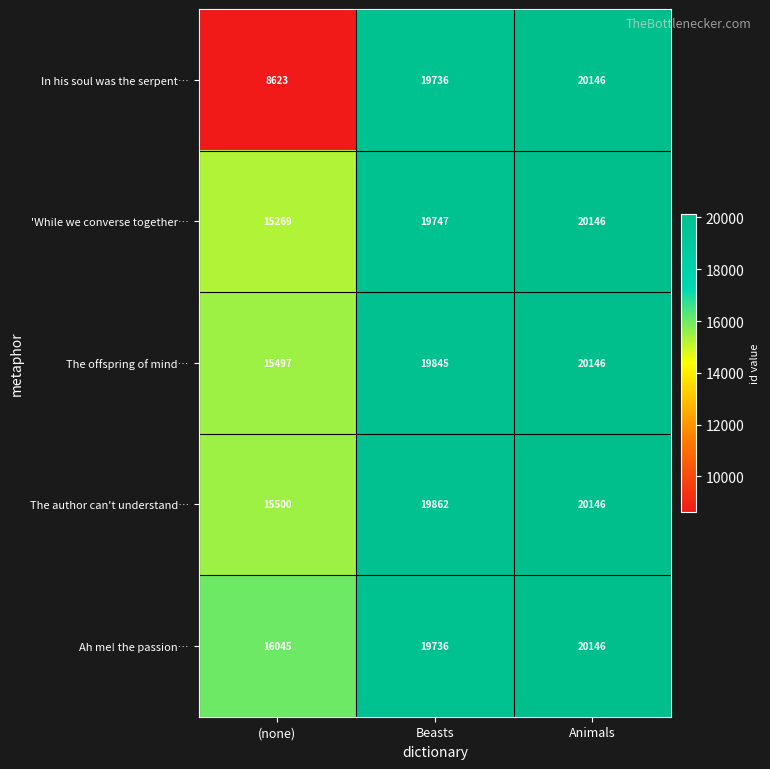

Reading right to left, what are all the values shown in this chart?

In his soul was the serpent…: Animals=20146	Beasts=19736	(none)=8623
'While we converse together…: Animals=20146	Beasts=19747	(none)=15269
The offspring of mind…: Animals=20146	Beasts=19845	(none)=15497
The author can't understand…: Animals=20146	Beasts=19862	(none)=15500
Ah me! the passion…: Animals=20146	Beasts=19736	(none)=16045